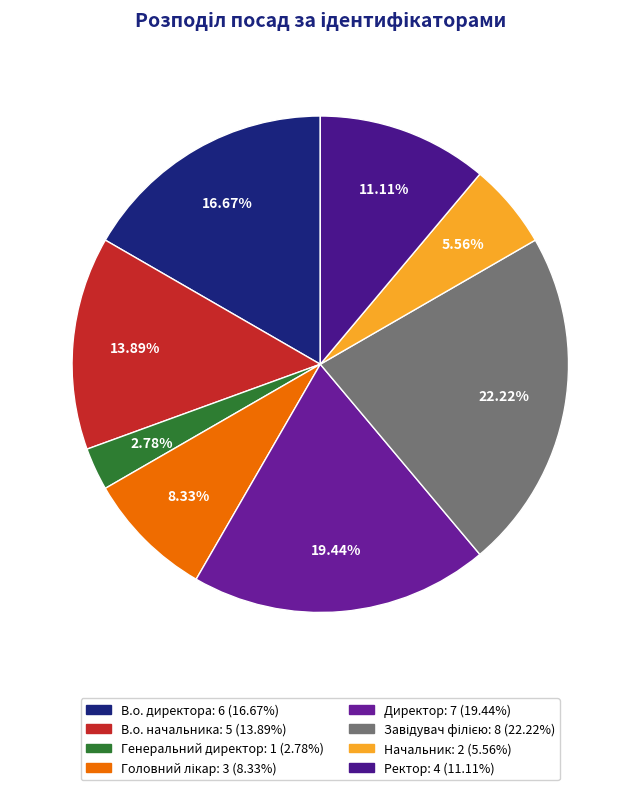

Which slice is the smallest?

Генеральний директор